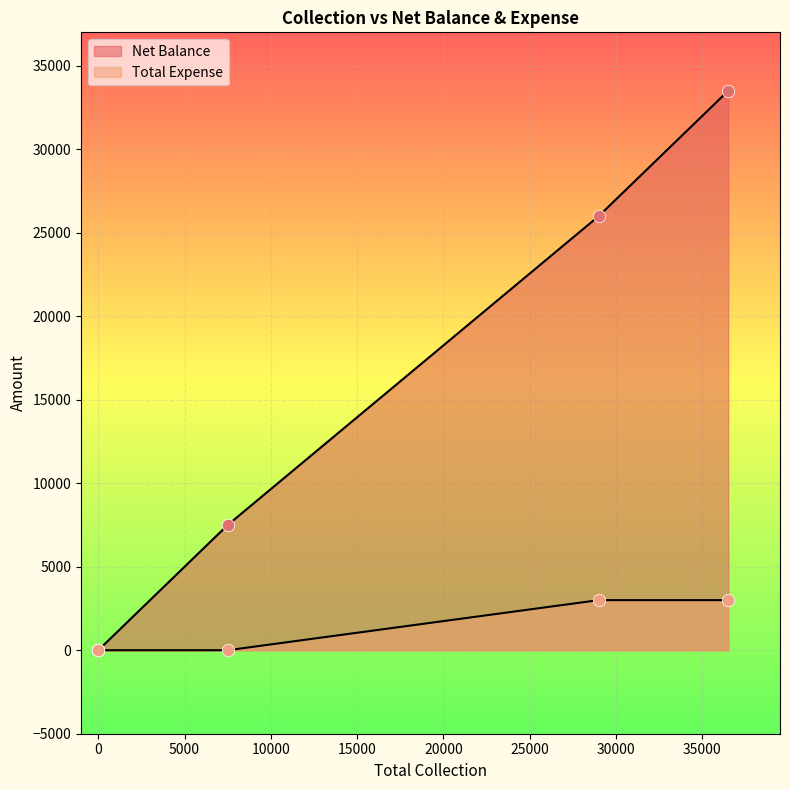

Is the value of Net Balance at Grand Total greater than the value of Total Expense at Grand Total?

Yes